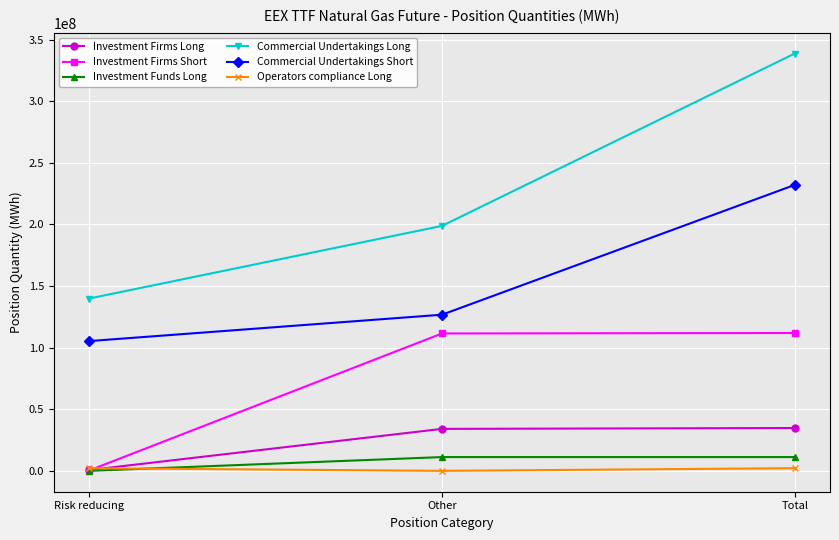

Which series changed the most between Risk reducing and Other?

Investment Firms Short